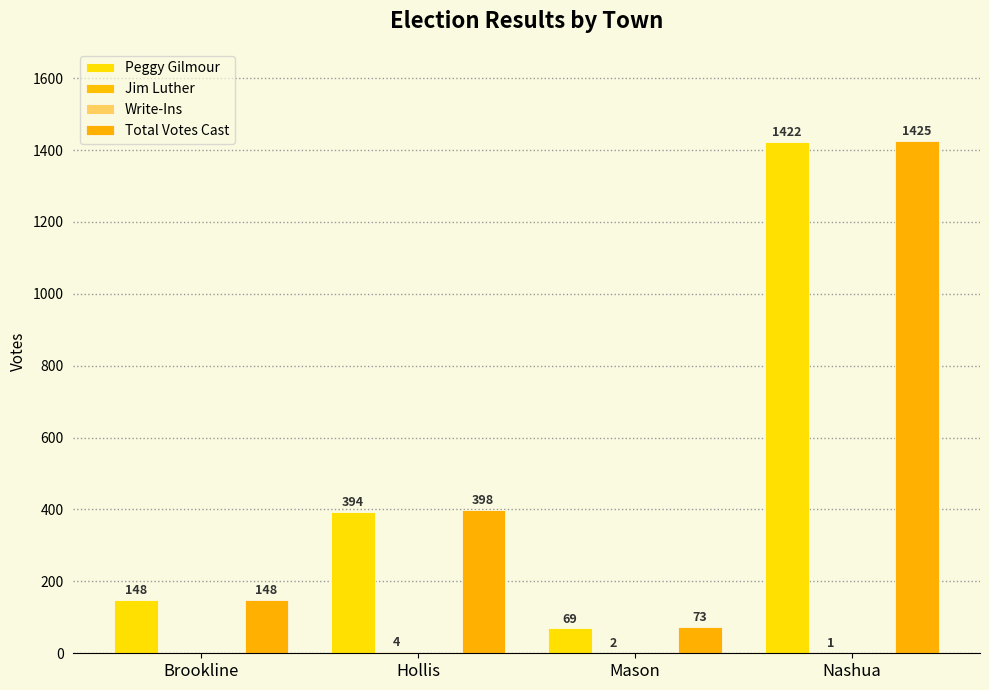

Is the value of Jim Luther at Nashua greater than the value of Peggy Gilmour at Mason?

No